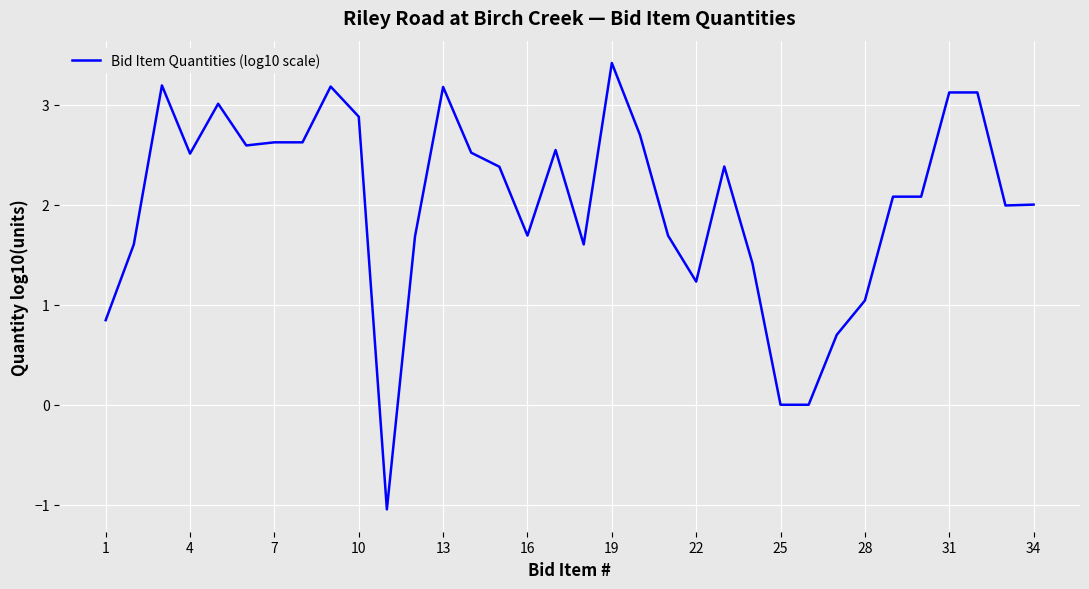

What is the maximum value shown in the chart?

3.4